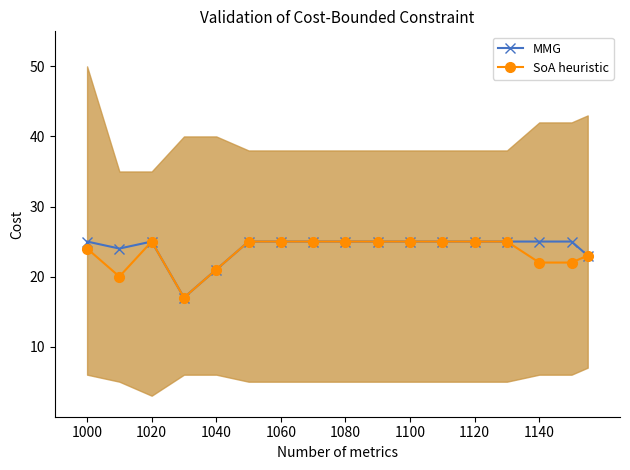

Does the chart have visible grid lines?

No